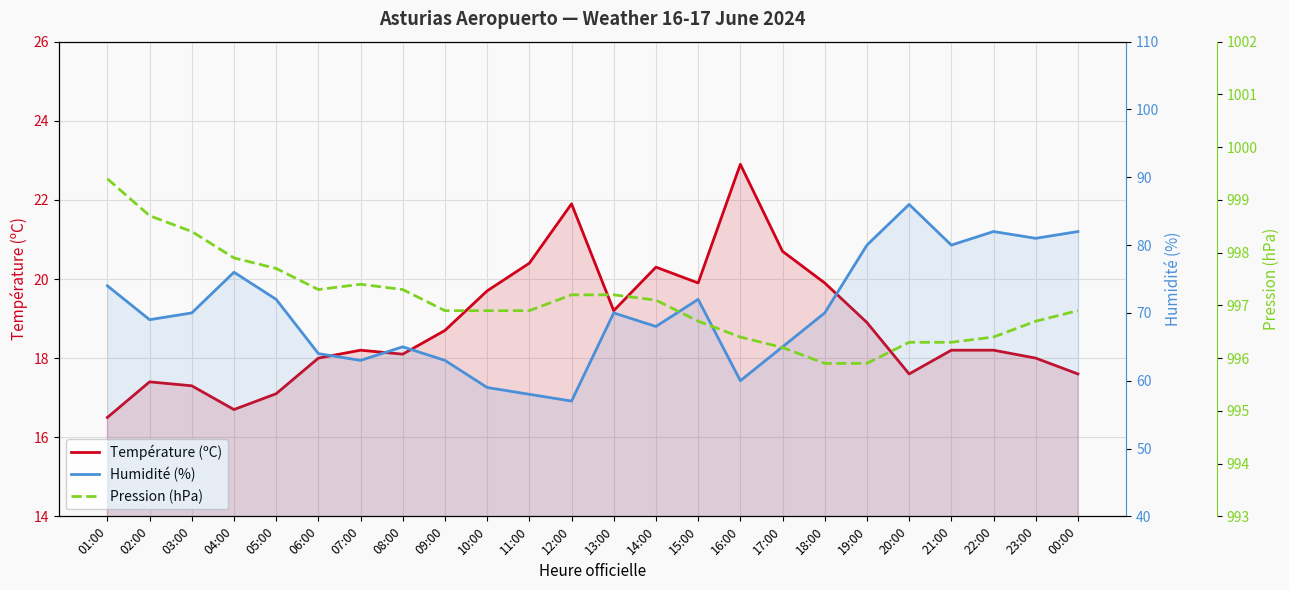

At 06:00, list the series in order from largest to smallest.

Pression (hPa), Humidité (%), Température (ºC)